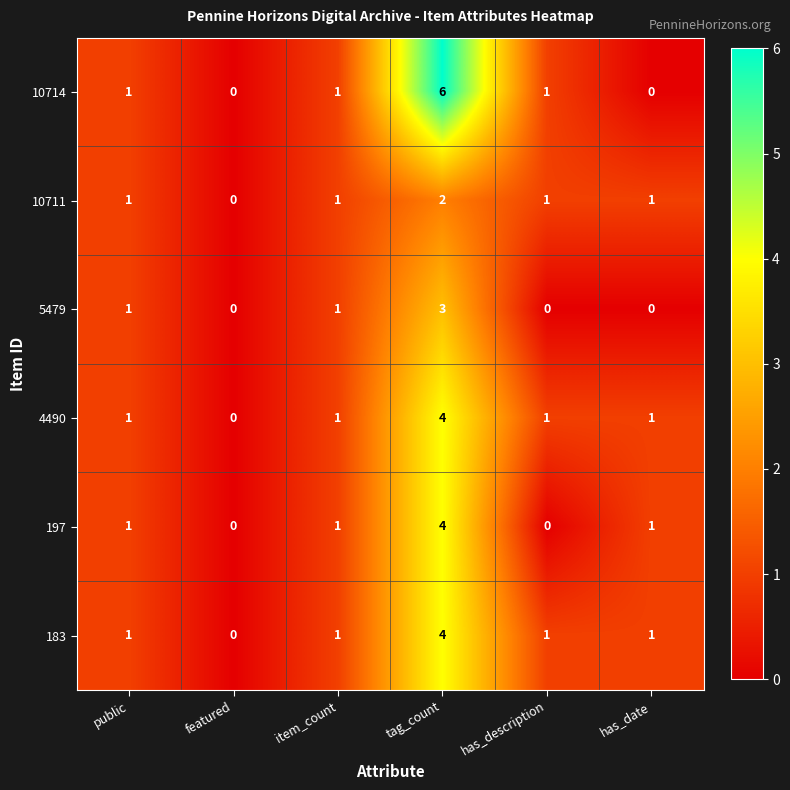

What is the sum of all 10714 values?

9